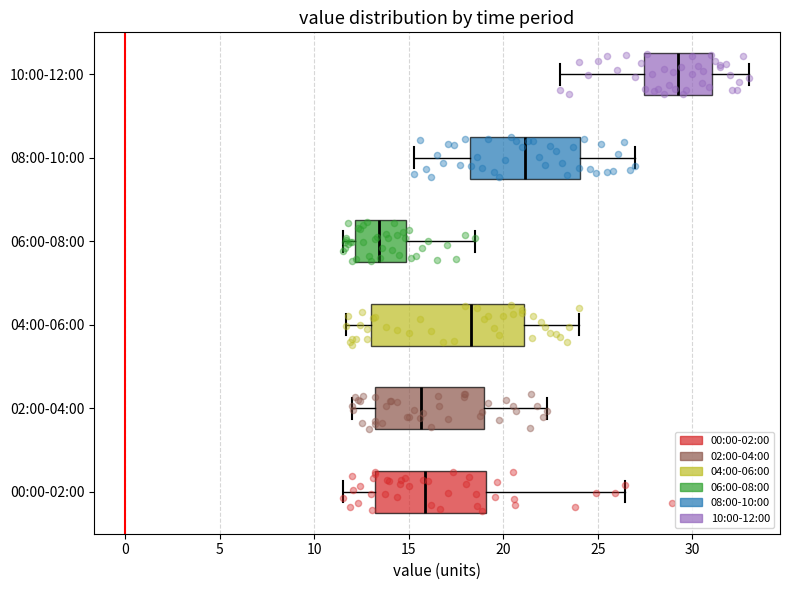

Which box has the furthest to the right median line?

10:00-12:00